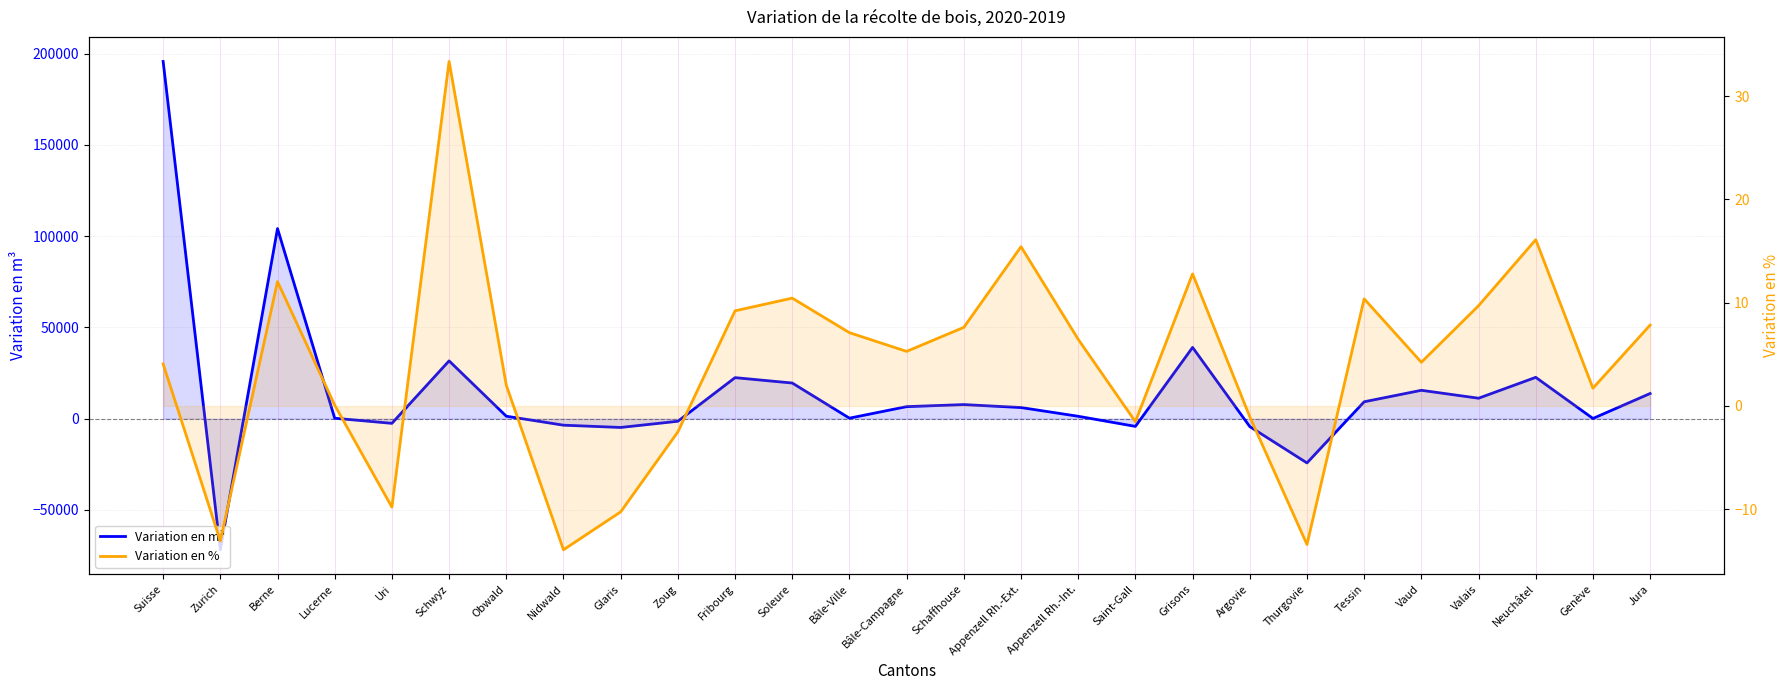

What is the sum of the Variation en m³ values at Bâle-Ville and Grisons?

39287.0